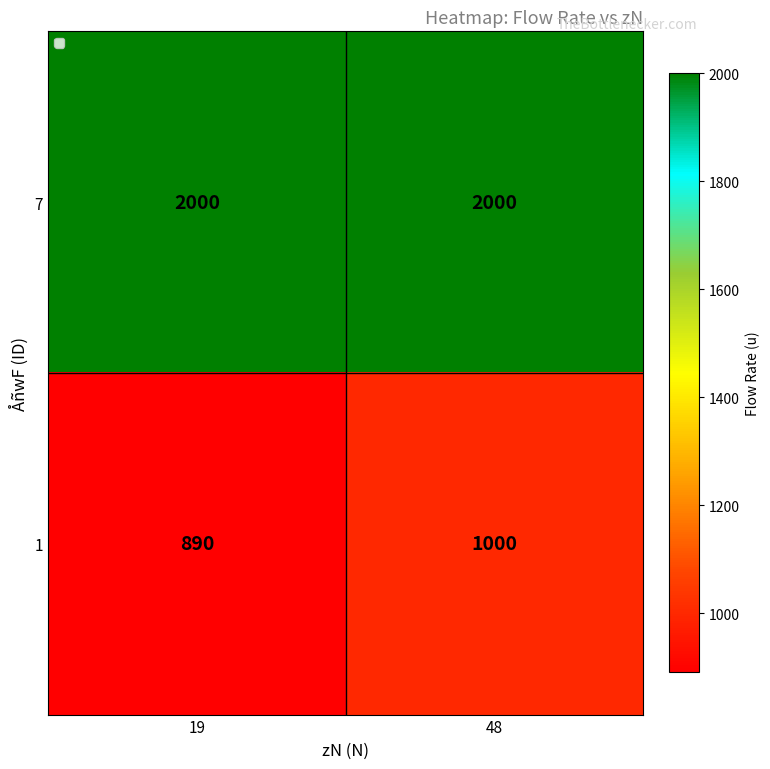

What is the maximum value shown in the chart?

2000